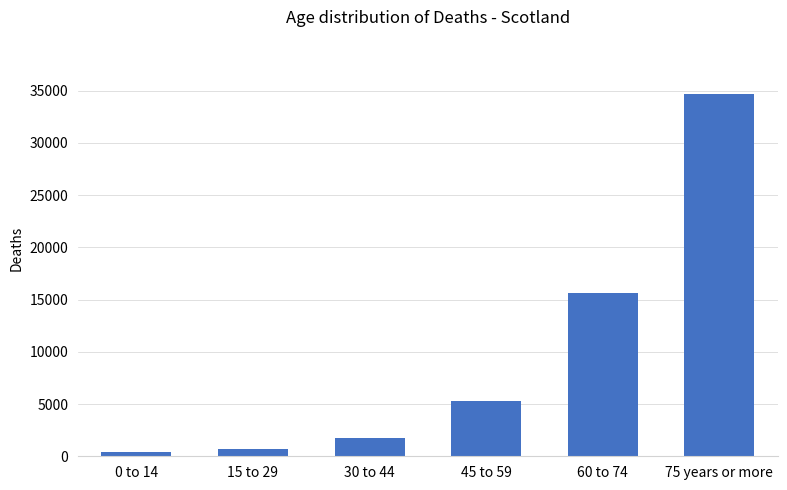

What is the difference between the maximum and minimum values?

34275